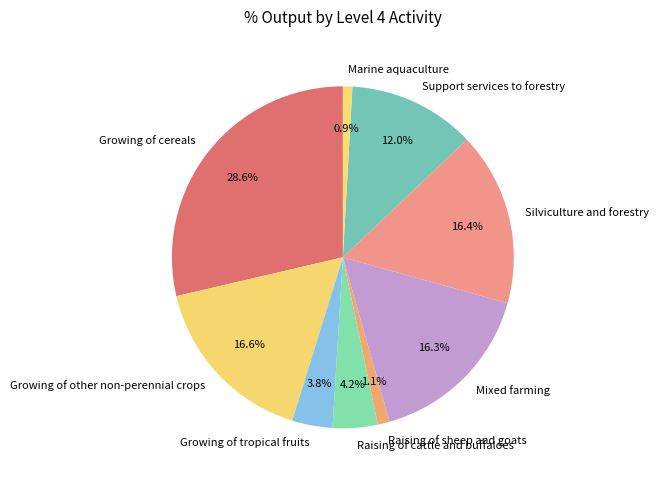

Which category has the biggest portion of the pie?

Growing of cereals